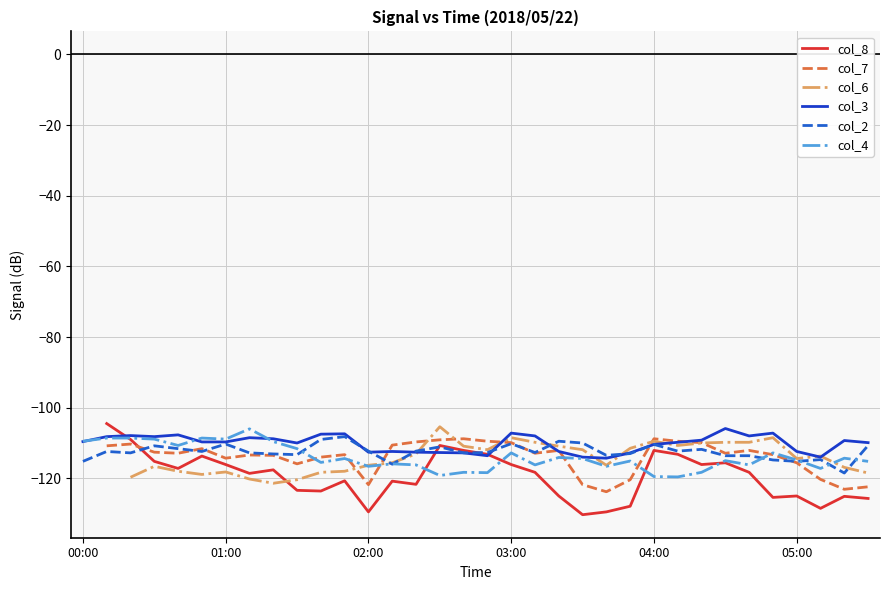

Rank the series at 15 from highest to lowest value.

col_6, col_7, col_8, col_2, col_3, col_4